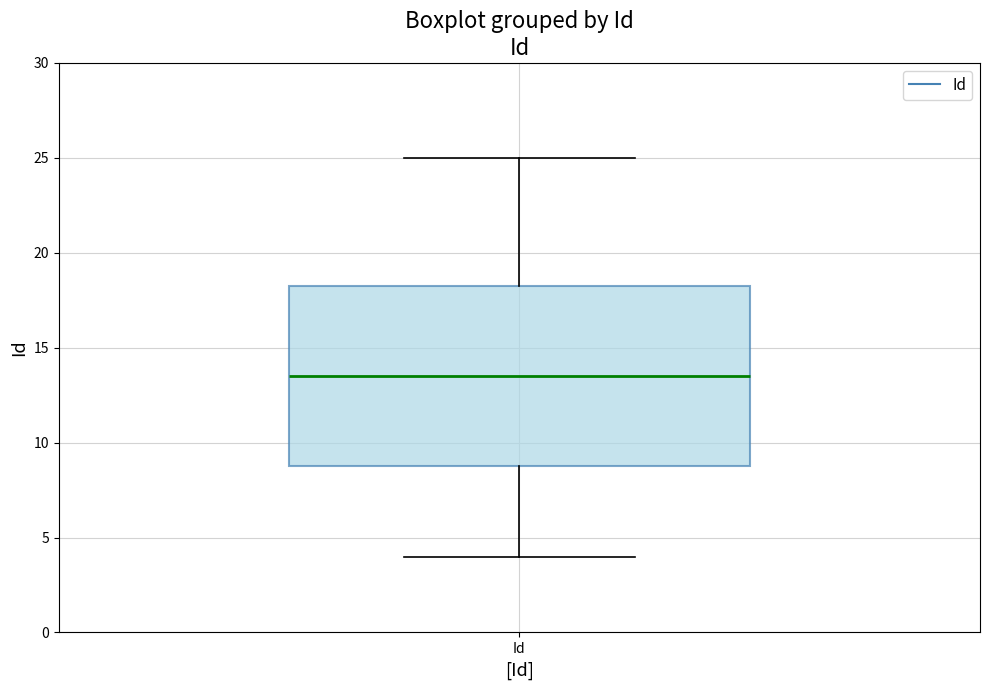

Transcribe this box plot: give where the median line is, the range the box spans, and where the two whiskers end, as read against the y-axis. The values are not printed on the chart, so give them approximately, as read against the axis.

median 13.5, box 9.0 to 18.5, whiskers 4.0 to 25.0